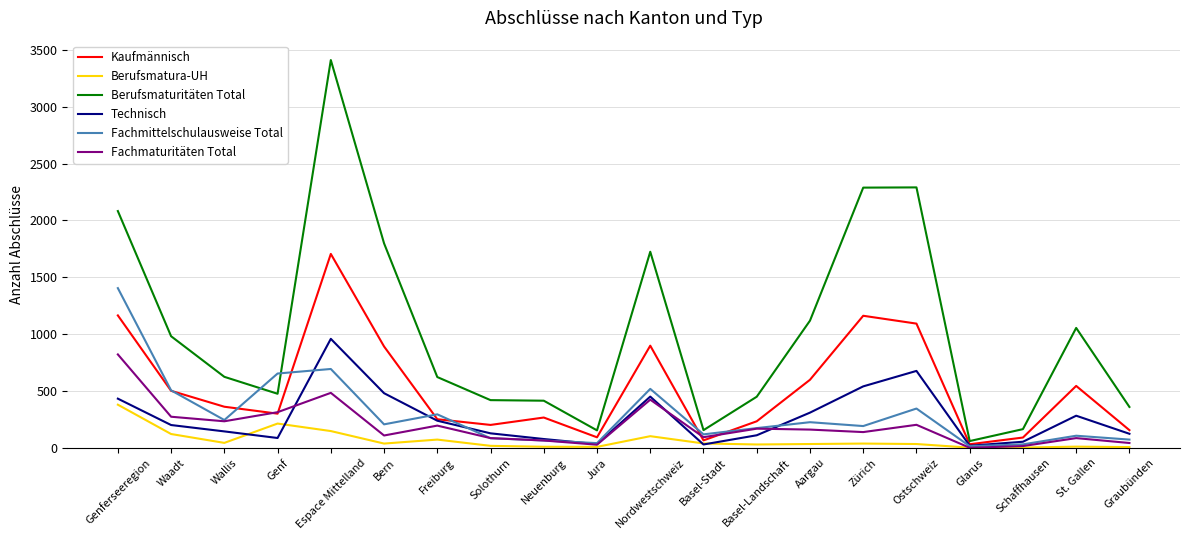

The value of Technisch at Freiburg is 239. True or false?

True